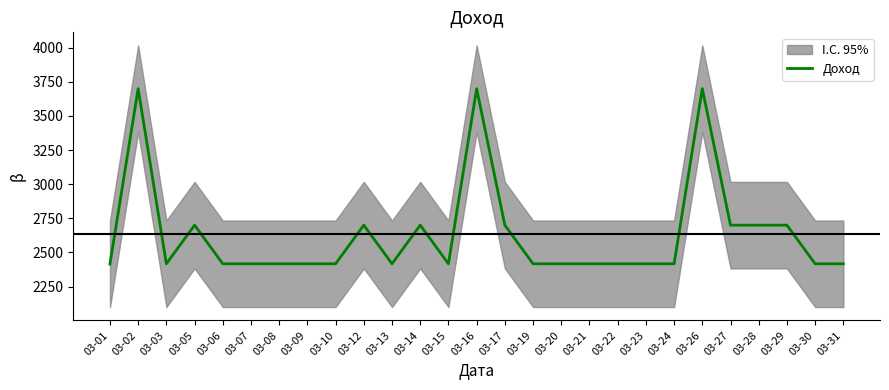

Approximately how many times larger is the value at 03-31 compared to 03-20?

1.0